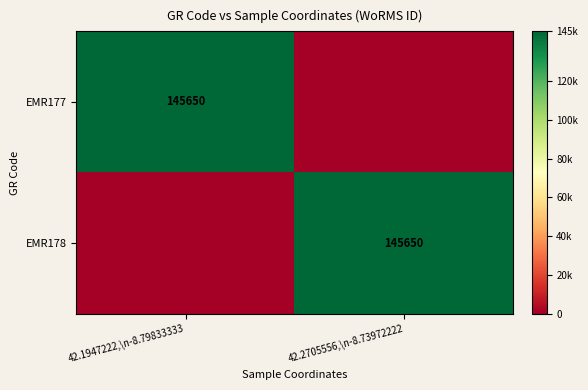

The value of EMR177 at 42.1947222,\n-8.79833333 is 145650. True or false?

True